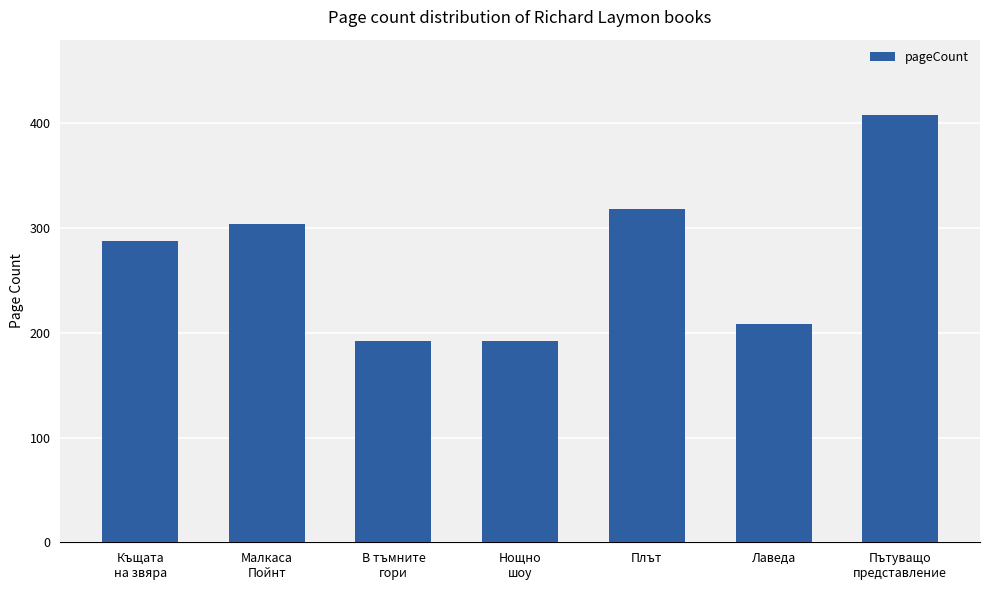

What is the average value?

273